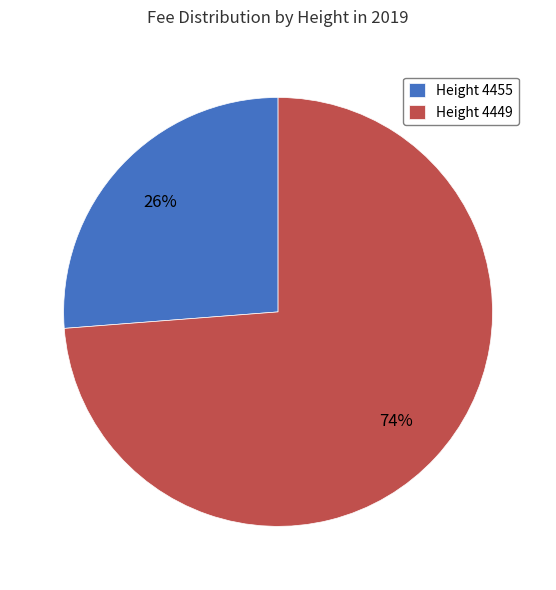

How many slices are in this pie chart?

2